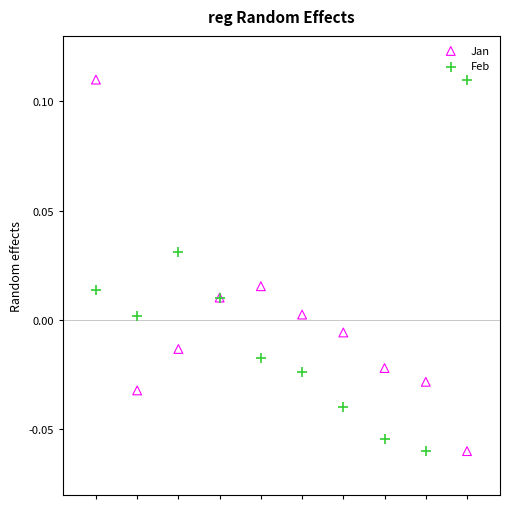

What are all the series names shown in the legend?

Jan, Feb